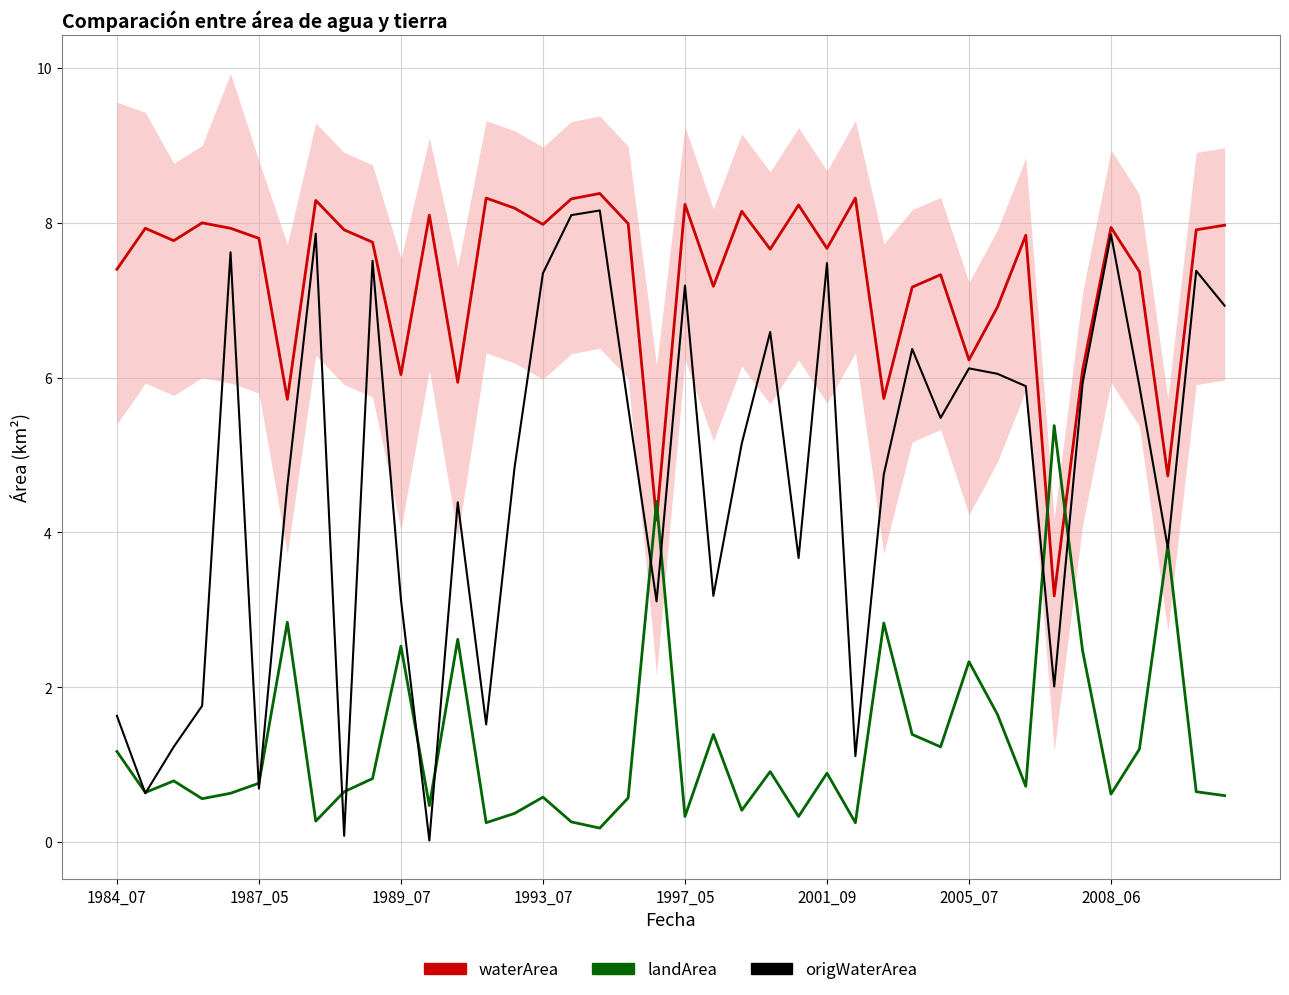

Is the value of waterArea at 25 greater than the value of landArea at 8?

Yes